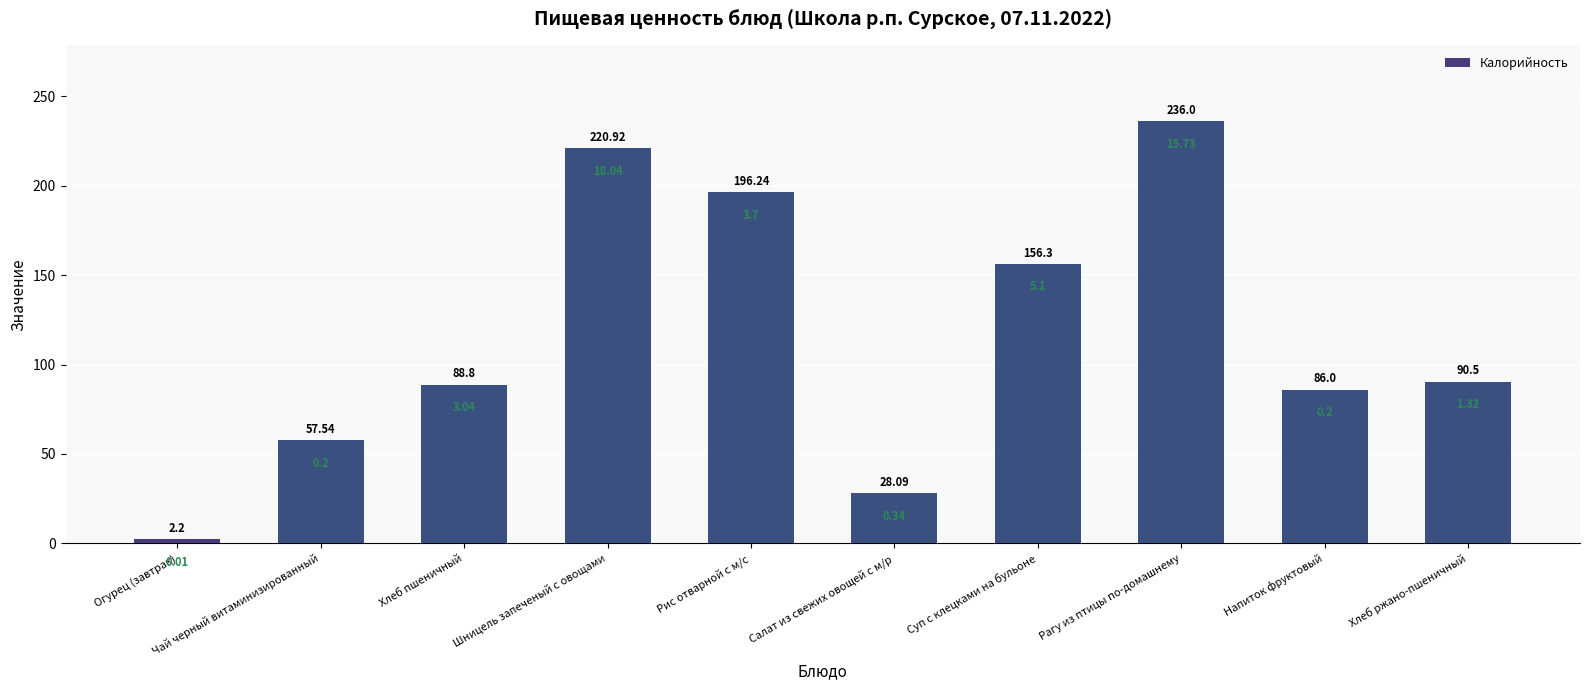

Count the number of data series in this chart.

1